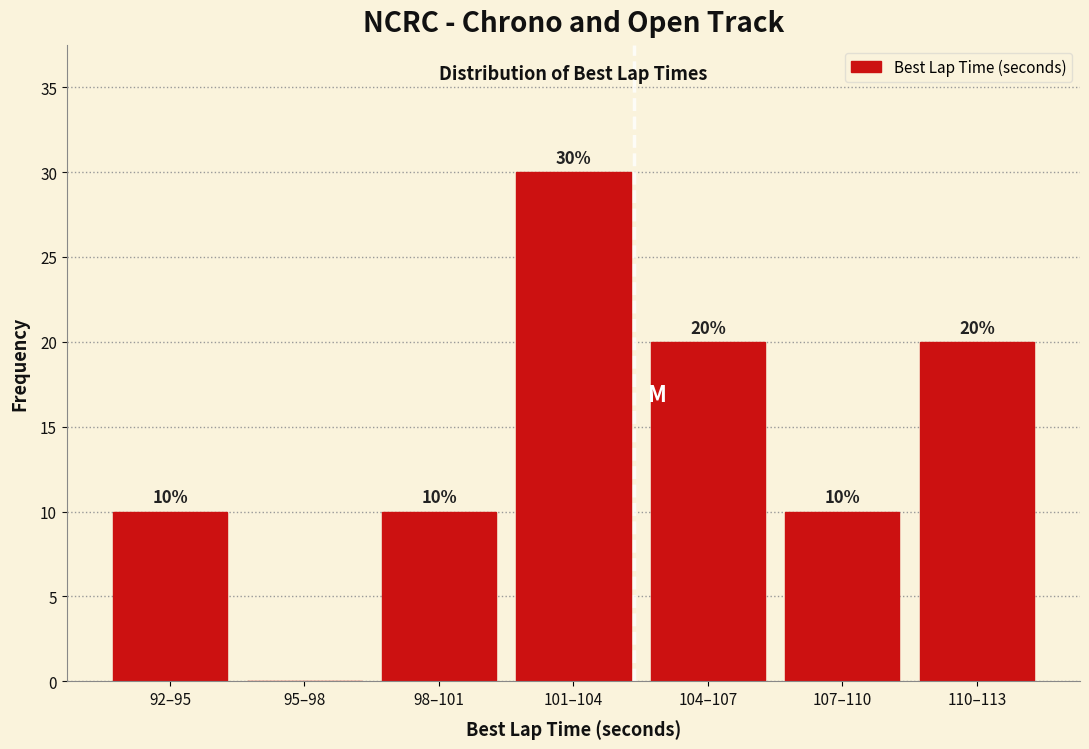

Reading left to right, transcribe all the data shown in this chart.

92–95=10	95–98=0	98–101=10	101–104=30	104–107=20	107–110=10	110–113=20